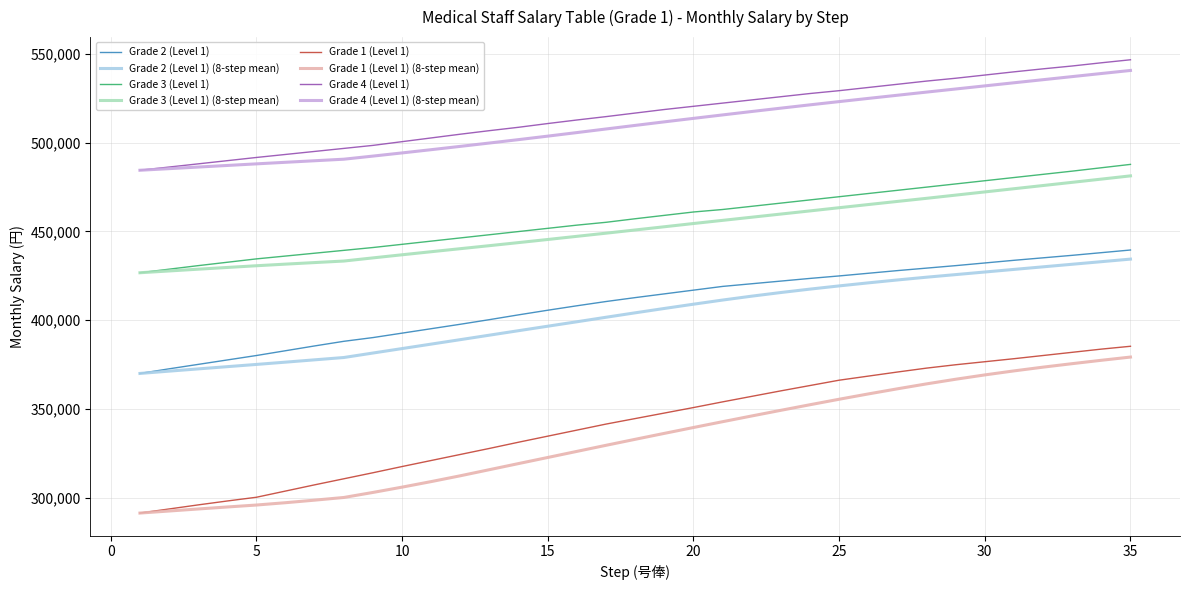

What is the maximum value for Grade 2 (Level 1) (8-step mean)?

434375.0